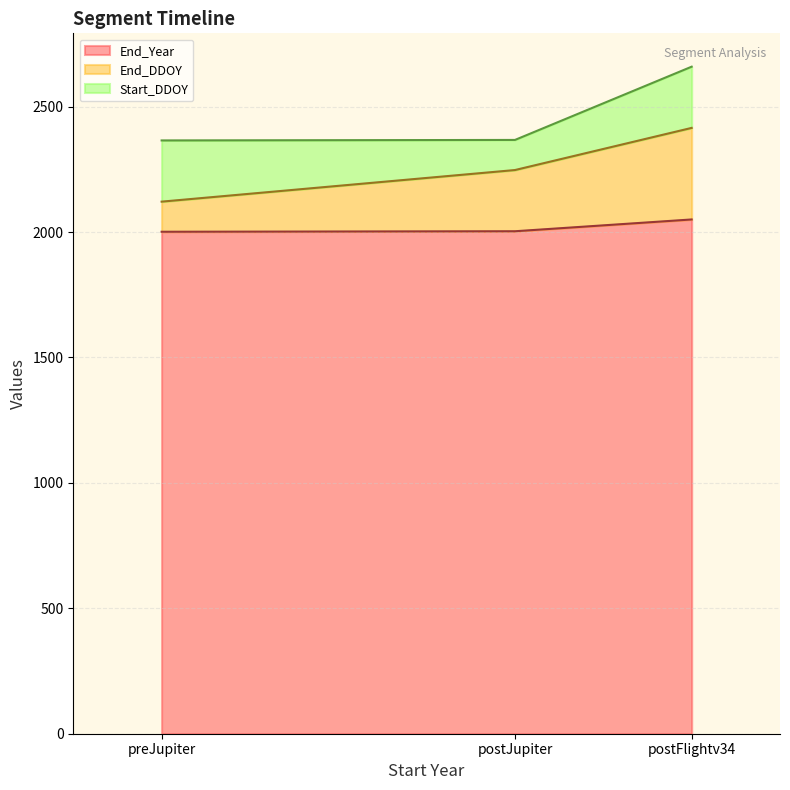

Is the value of End_DDOY at postJupiter greater than the value of End_Year at postFlightv34?

Yes